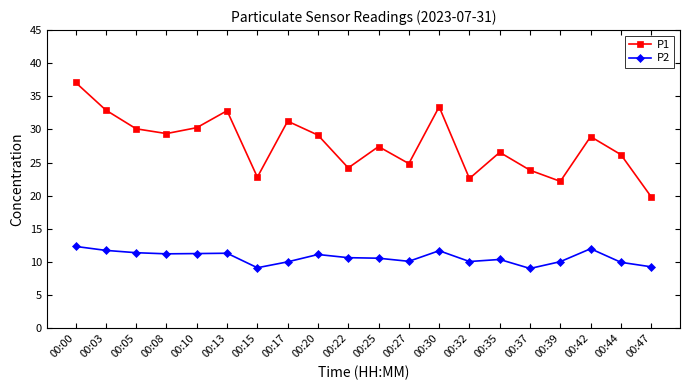

At which label does P1 first exceed 28?

00:00